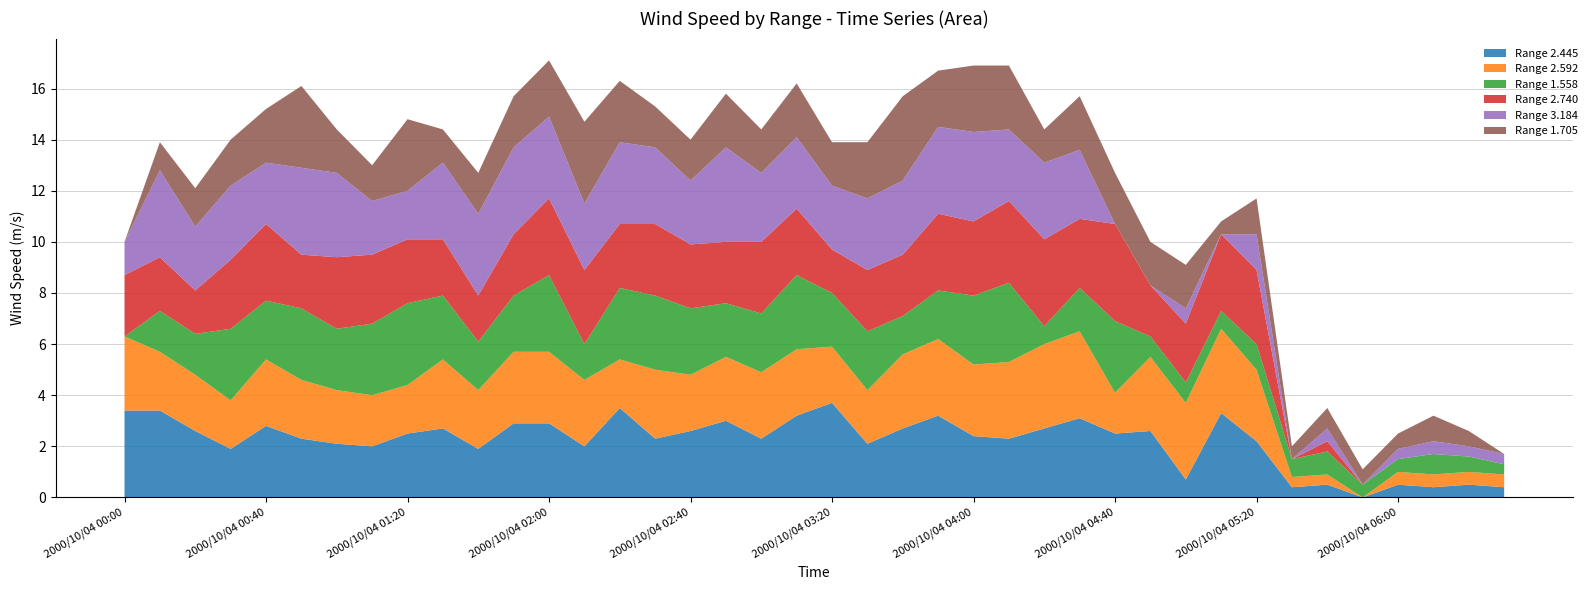

What is the maximum value for Range 2.445?

3.7